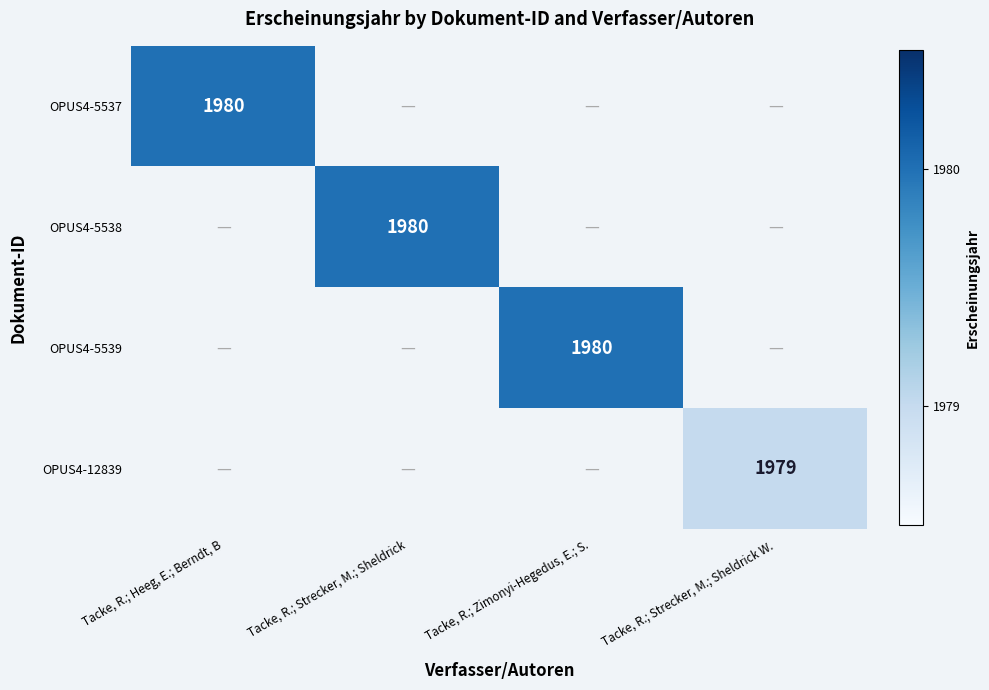

Is it true that OPUS4-5539 equals 1980 at Tacke, R.; Zimonyi-Hegedus, E.; S.?

True